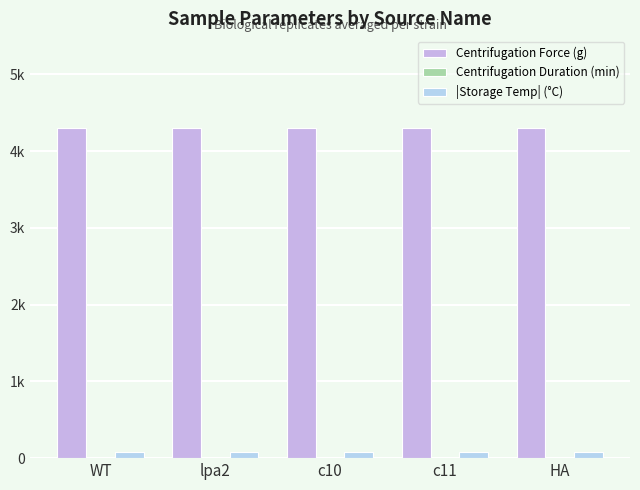

Are the bars horizontal?

No